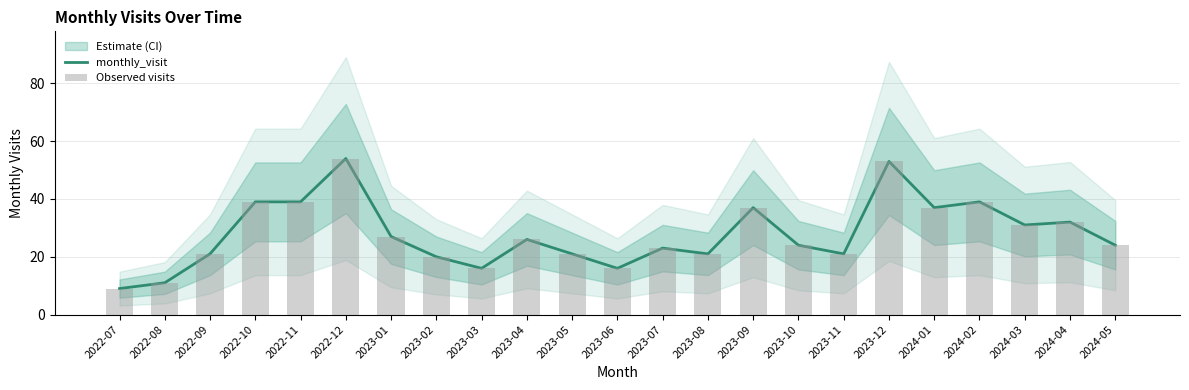

The value of Observed visits at 2022-12 is 22. True or false?

False